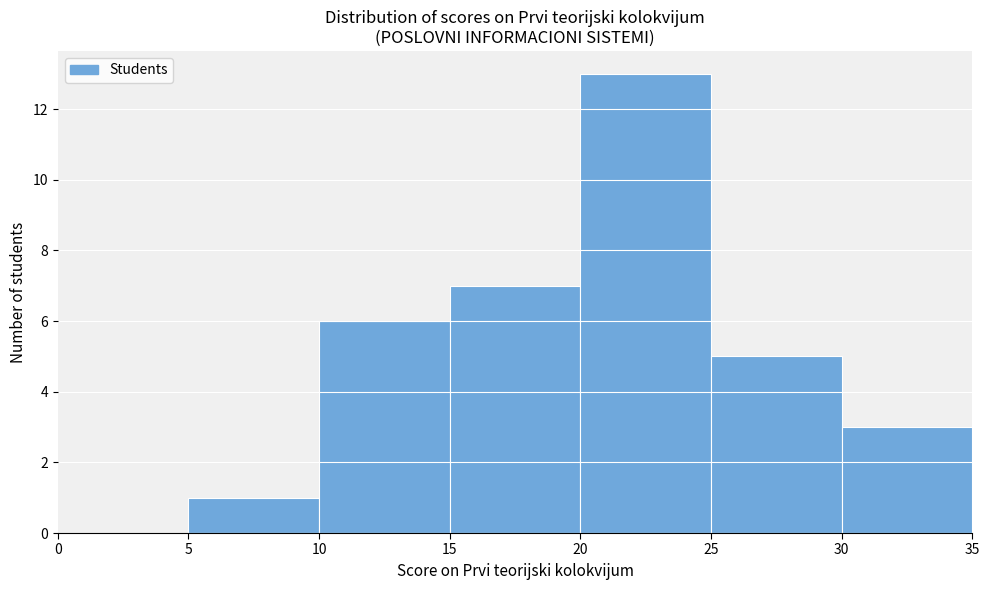

Reading left to right, transcribe this chart: for each bar, give the range it covers on the x-axis and its height. The values are not printed on the chart, so give them approximately, as read against the axis.

0 to 5: 0
5 to 10: 1
10 to 15: 6
15 to 20: 7
20 to 25: 13
25 to 30: 5
30 to 35: 3